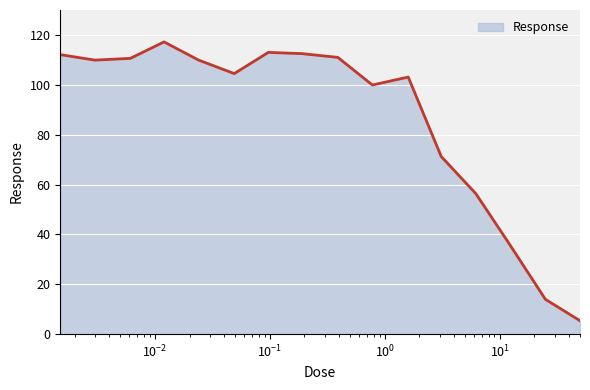

What is the maximum value shown in the chart?

117.2